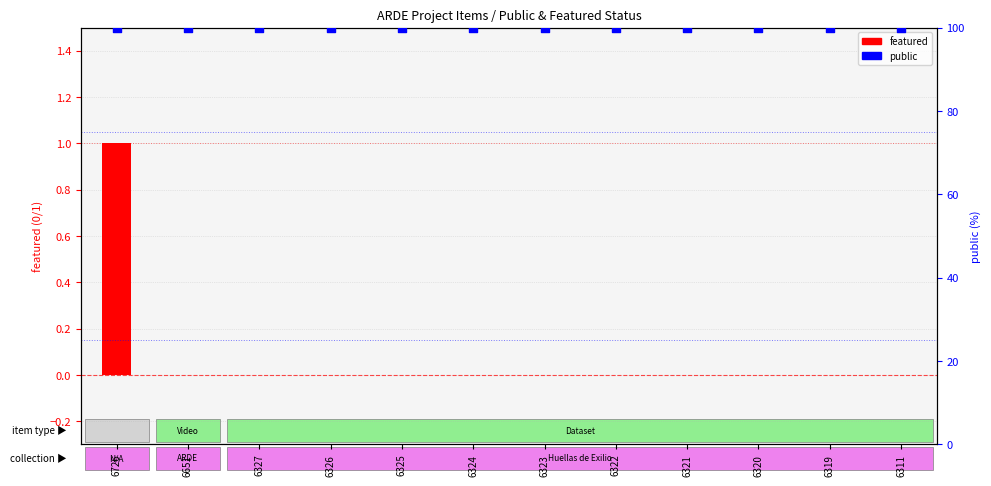

What is the total value across all series at 6311?

100